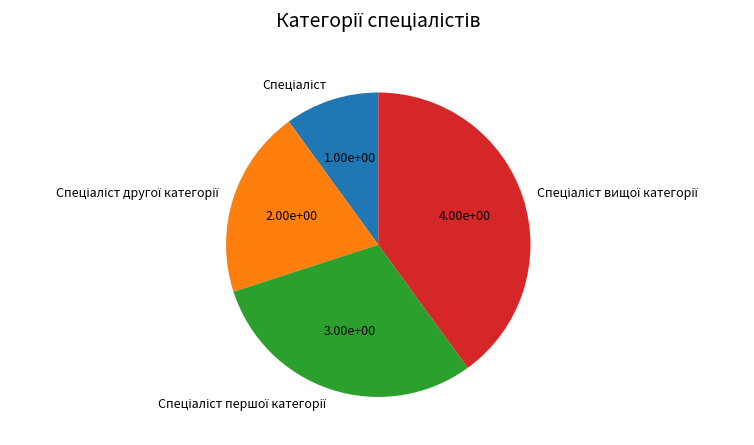

Does any single category account for the majority?

No